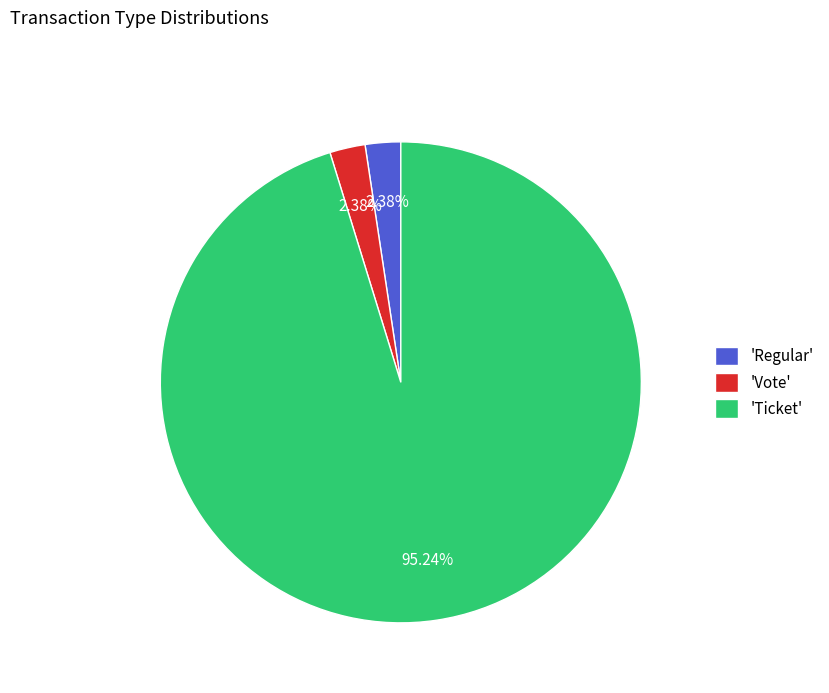

What is the majority slice?

'Ticket'